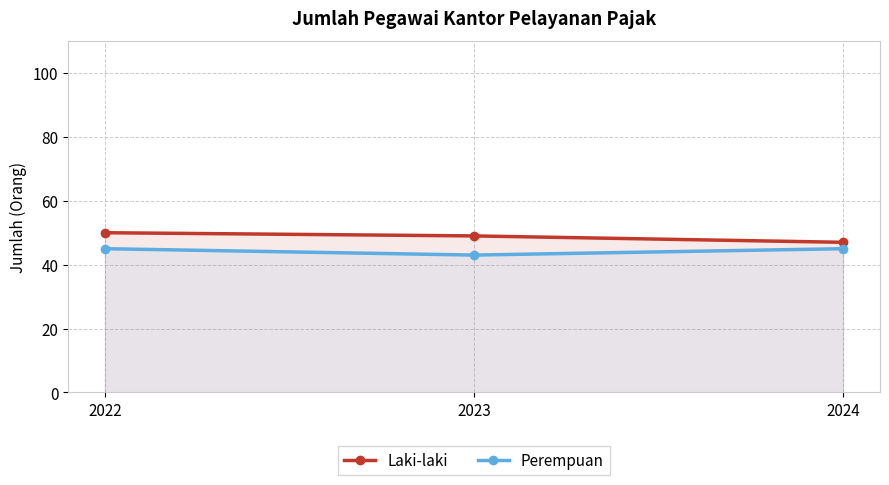

Does the chart display data point markers on the line(s)?

Yes